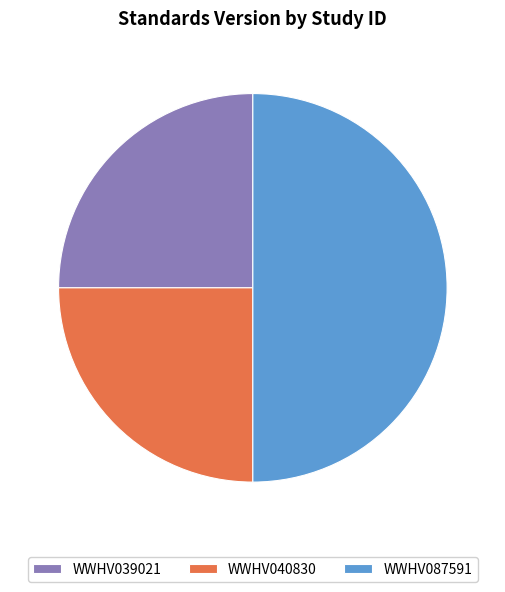

Count the number of slices in the pie.

3